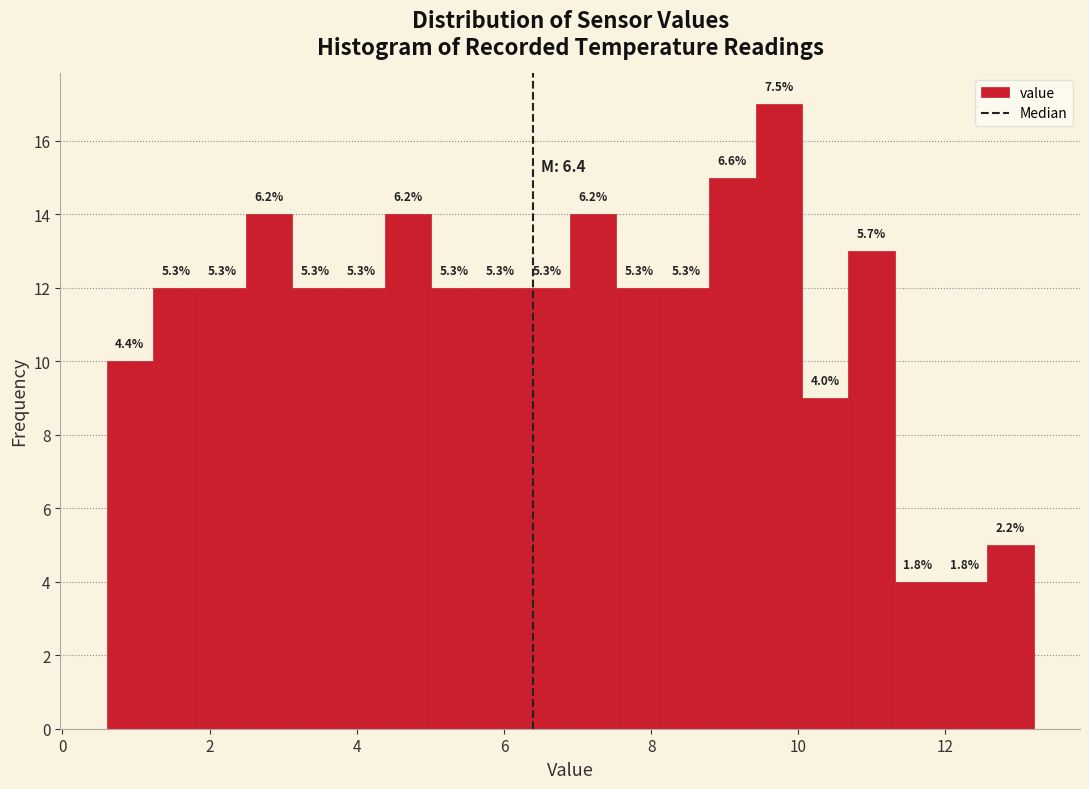

Read against the x-axis, roughly where is the centre of the tallest bar?

9.8